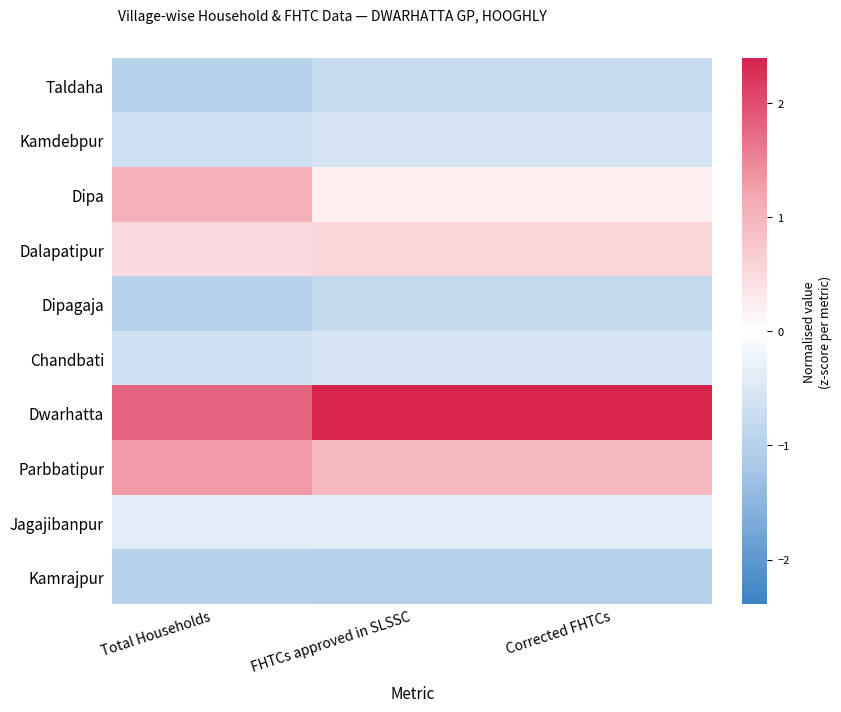

Rank the series by their maximum value, from lowest to highest.

Kamrajpur, Dipagaja, Taldaha, Kamdebpur, Chandbati, Jagajibanpur, Dalapatipur, Dipa, Parbbatipur, Dwarhatta